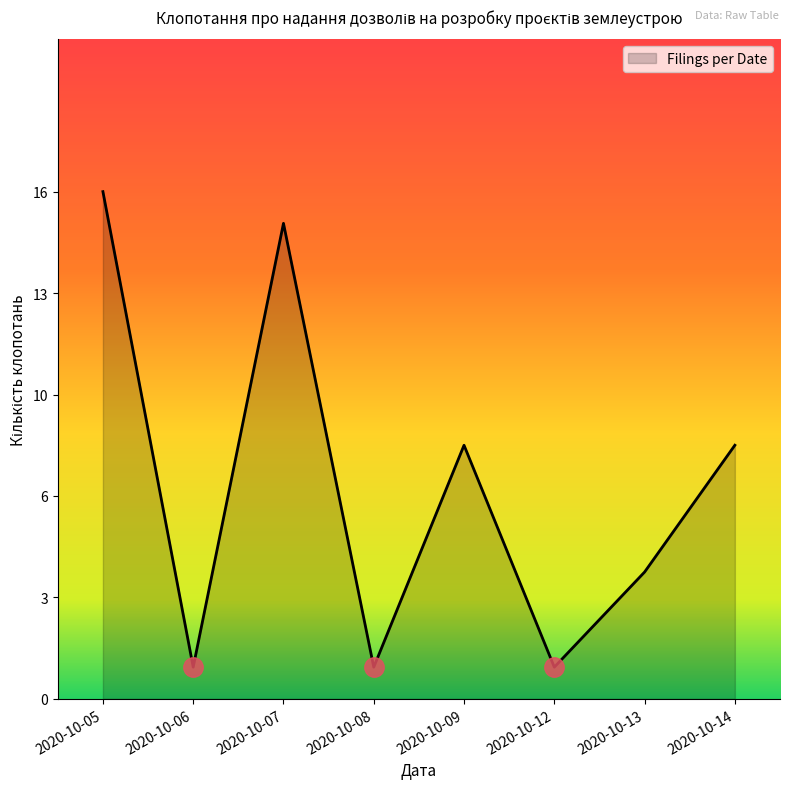

Where does the data first go above 8?

2020-10-05